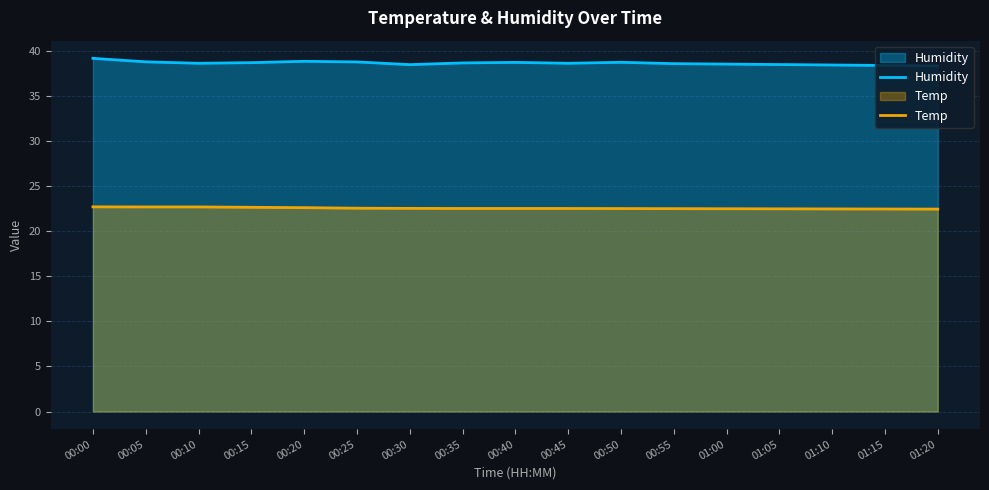

What is the sum of the Temp values at 01:00 and 01:10?

45.0